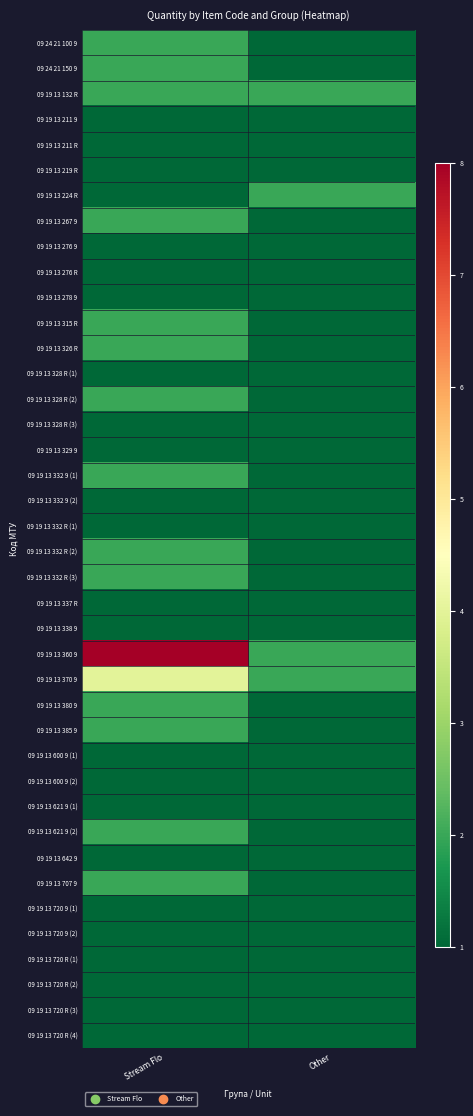

Reading left to right, extract all data points from this chart.

09 24 21 100 9: Stream Flo=2	Other=1
09 24 21 150 9: Stream Flo=2	Other=1
09 19 13 132 R: Stream Flo=2	Other=2
09 19 13 211 9: Stream Flo=1	Other=1
09 19 13 211 R: Stream Flo=1	Other=1
09 19 13 219 R: Stream Flo=1	Other=1
09 19 13 224 R: Stream Flo=1	Other=2
09 19 13 267 9: Stream Flo=2	Other=1
09 19 13 276 9: Stream Flo=1	Other=1
09 19 13 276 R: Stream Flo=1	Other=1
09 19 13 278 9: Stream Flo=1	Other=1
09 19 13 315 R: Stream Flo=2	Other=1
09 19 13 326 R: Stream Flo=2	Other=1
09 19 13 328 R (1): Stream Flo=1	Other=1
09 19 13 328 R (2): Stream Flo=2	Other=1
09 19 13 328 R (3): Stream Flo=1	Other=1
09 19 13 329 9: Stream Flo=1	Other=1
09 19 13 332 9 (1): Stream Flo=2	Other=1
09 19 13 332 9 (2): Stream Flo=1	Other=1
09 19 13 332 R (1): Stream Flo=1	Other=1
09 19 13 332 R (2): Stream Flo=2	Other=1
09 19 13 332 R (3): Stream Flo=2	Other=1
09 19 13 337 R: Stream Flo=1	Other=1
09 19 13 338 9: Stream Flo=1	Other=1
09 19 13 360 9: Stream Flo=8	Other=2
09 19 13 370 9: Stream Flo=4	Other=2
09 19 13 380 9: Stream Flo=2	Other=1
09 19 13 385 9: Stream Flo=2	Other=1
09 19 13 600 9 (1): Stream Flo=1	Other=1
09 19 13 600 9 (2): Stream Flo=1	Other=1
09 19 13 621 9 (1): Stream Flo=1	Other=1
09 19 13 621 9 (2): Stream Flo=2	Other=1
09 19 13 642 9: Stream Flo=1	Other=1
09 19 13 707 9: Stream Flo=2	Other=1
09 19 13 720 9 (1): Stream Flo=1	Other=1
09 19 13 720 9 (2): Stream Flo=1	Other=1
09 19 13 720 R (1): Stream Flo=1	Other=1
09 19 13 720 R (2): Stream Flo=1	Other=1
09 19 13 720 R (3): Stream Flo=1	Other=1
09 19 13 720 R (4): Stream Flo=1	Other=1